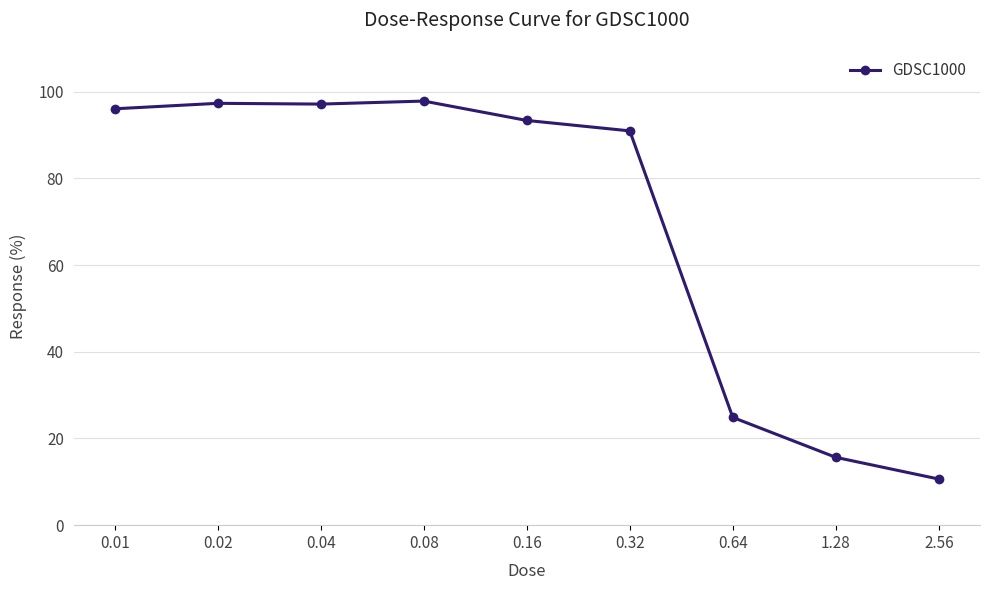

True or false: there are more than 0 points higher than both neighbors.

True